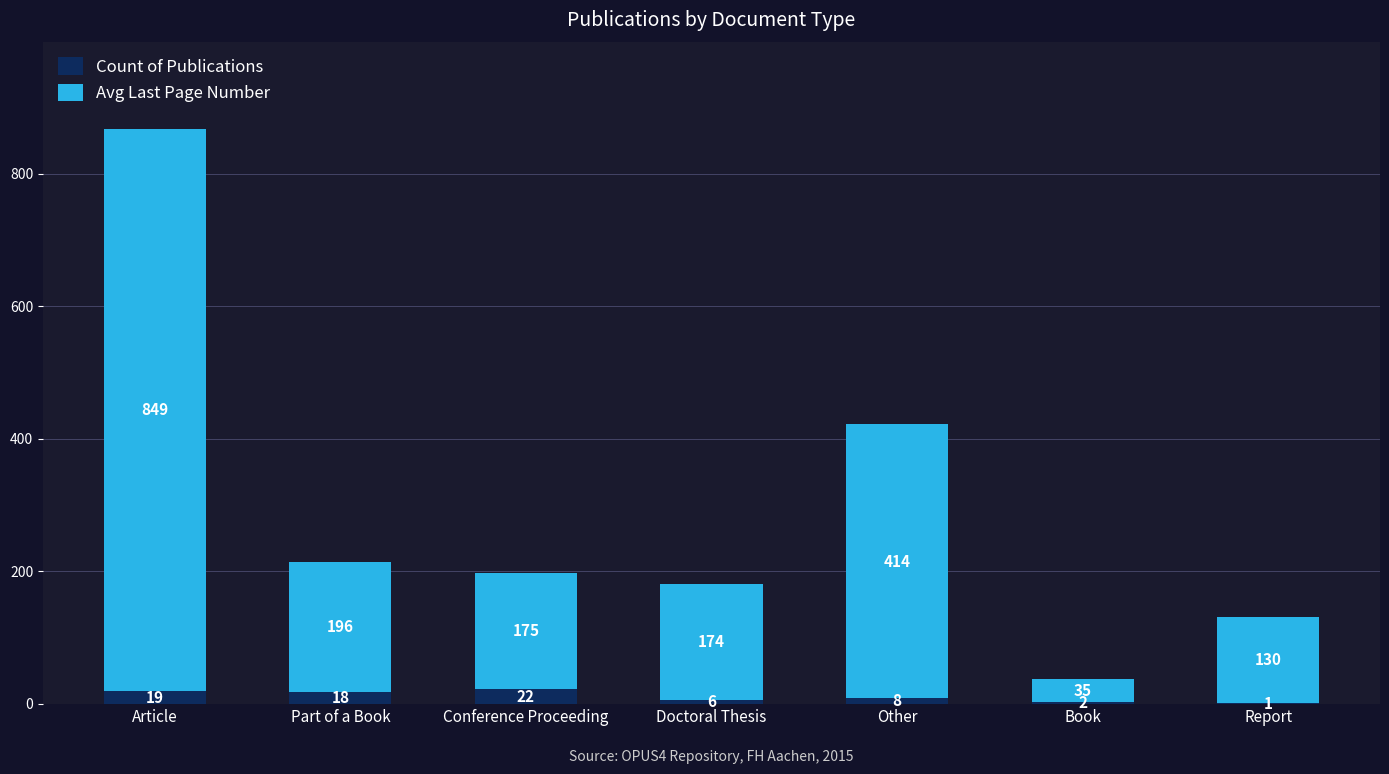

What is the sum of the Count of Publications values at Doctoral Thesis and Conference Proceeding?

28